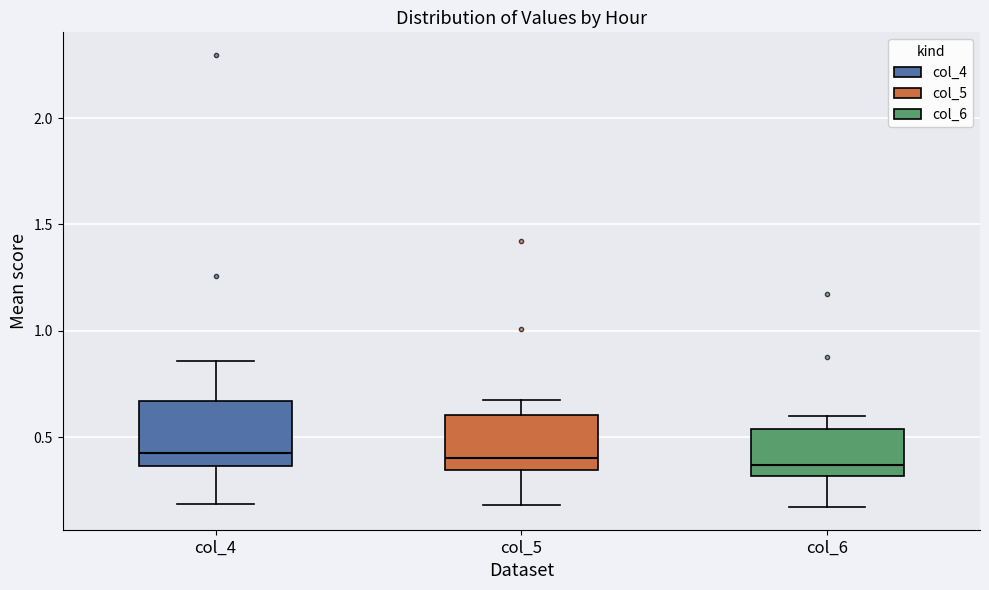

Reading left to right, transcribe this box plot: for each box, give where its median line is, the range the box spans, and where its two whiskers end, as read against the y-axis. The values are not printed on the chart, so give them approximately, as read against the axis.

col_4: median 0.45, box 0.35 to 0.65, whiskers 0.20 to 0.85
col_5: median 0.40, box 0.35 to 0.60, whiskers 0.20 to 0.70
col_6: median 0.35, box 0.30 to 0.55, whiskers 0.15 to 0.60